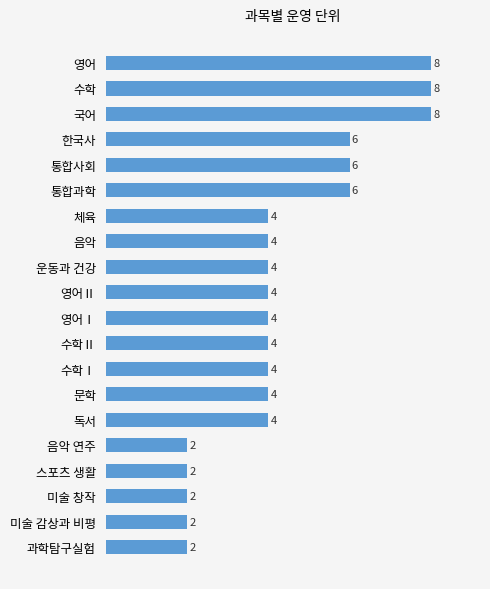

What is the approximate value at 수학?

8